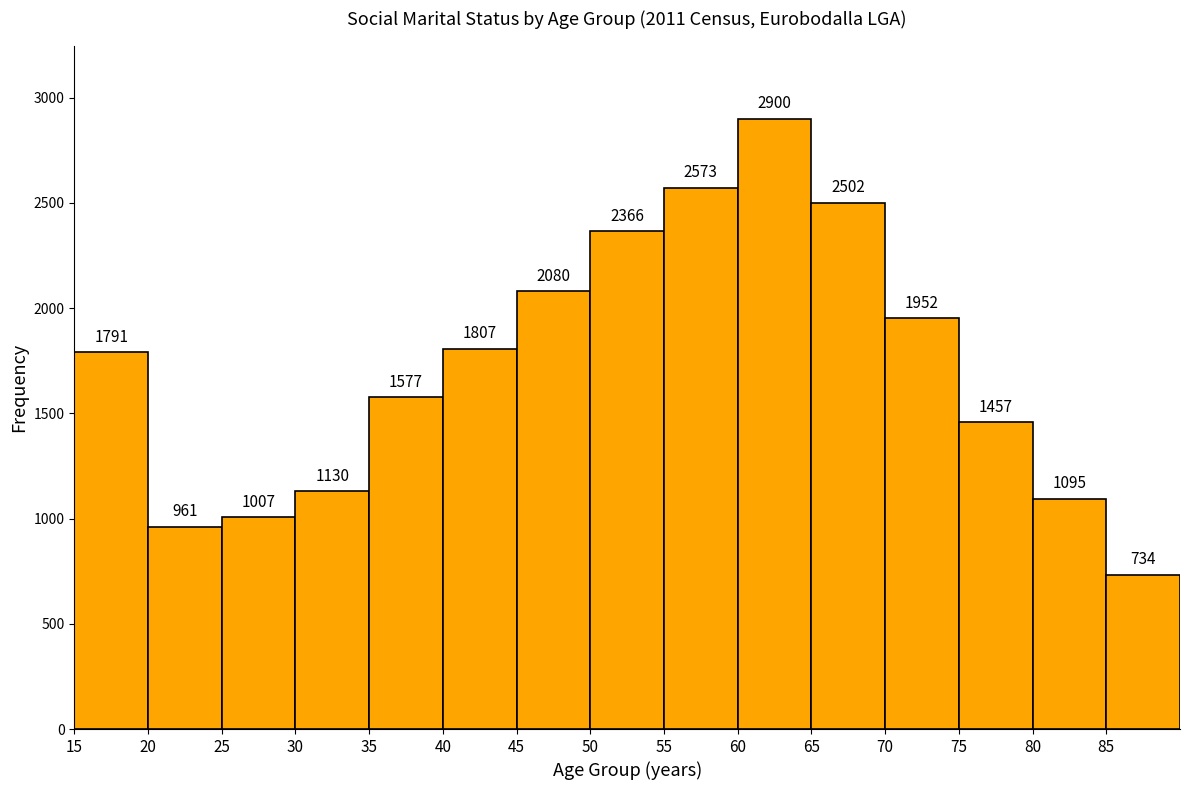

Reading left to right, transcribe this chart: for each bar, give the range it covers on the x-axis and its height.

15 to 20: 1791
20 to 25: 961
25 to 30: 1007
30 to 35: 1130
35 to 40: 1577
40 to 45: 1807
45 to 50: 2080
50 to 55: 2366
55 to 60: 2573
60 to 65: 2900
65 to 70: 2502
70 to 75: 1952
75 to 80: 1457
80 to 85: 1095
85 to 90: 734